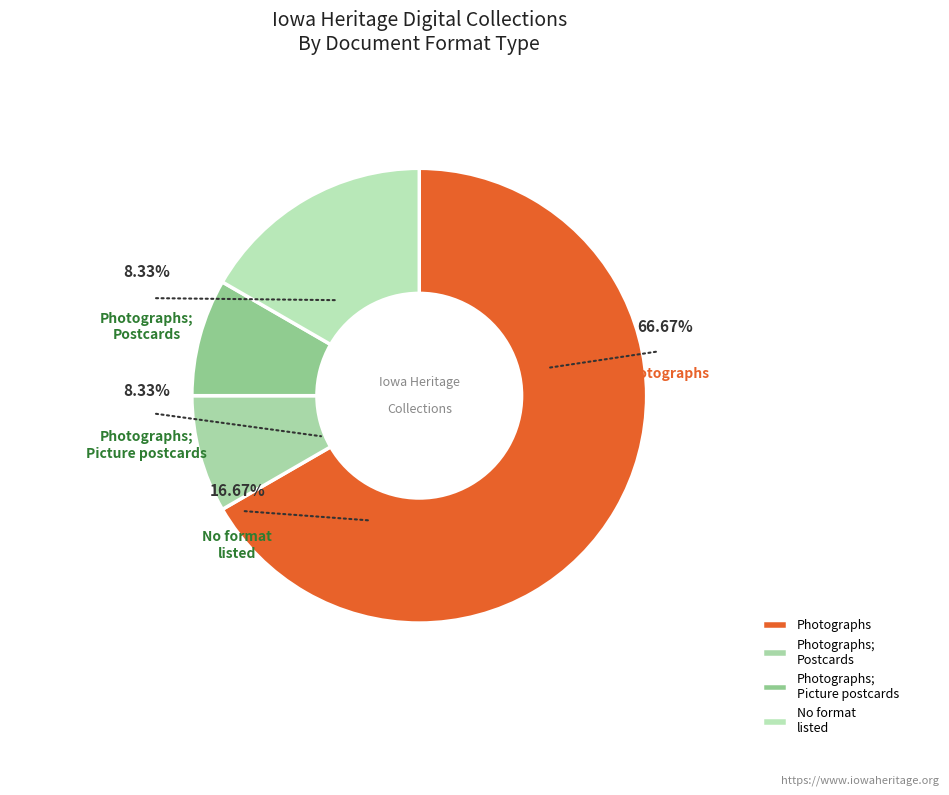

Is it true that Remote Item is 88% of the pie?

False